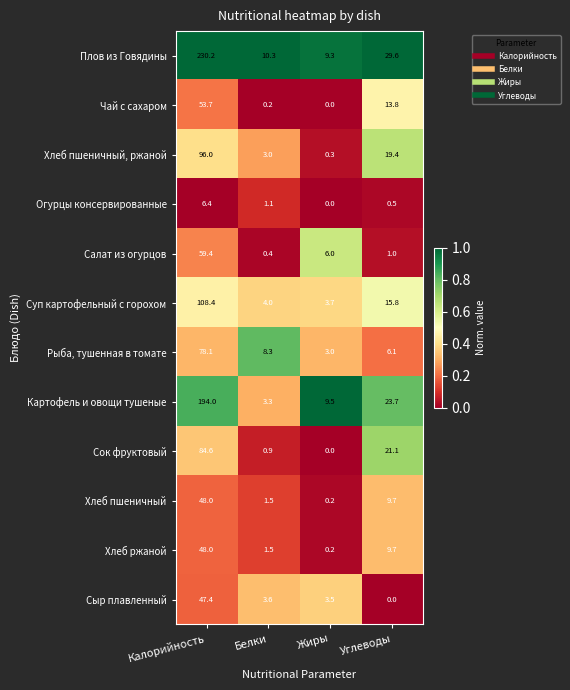

What is the difference between the maximum and second lowest values in the Суп картофельный с горохом series?

104.4